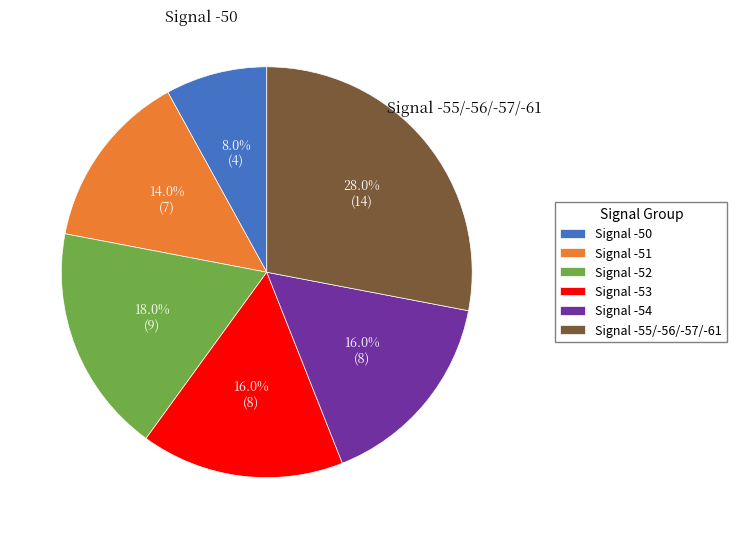

How many segments does this pie chart have?

6